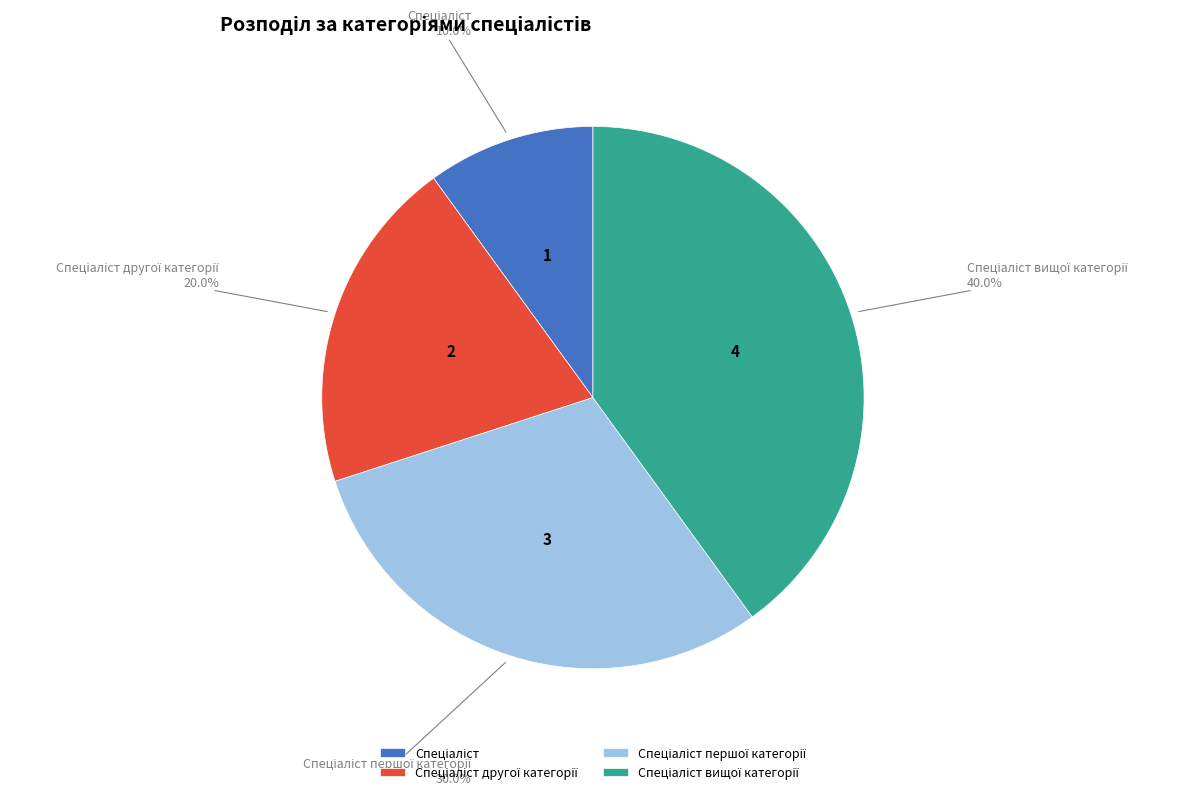

To the nearest percent, what is the difference between the largest and smallest slice percentages?

30%